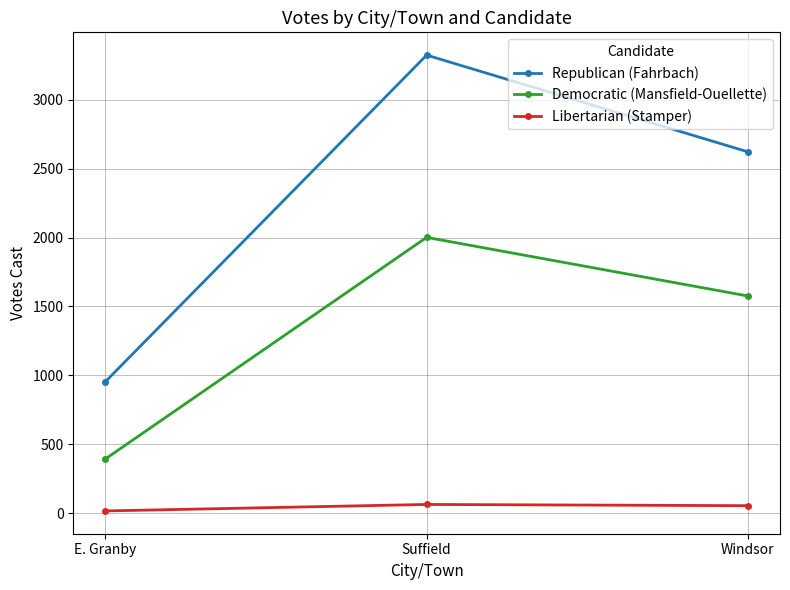

At which label is Republican (Fahrbach) closest to 2138?

Windsor